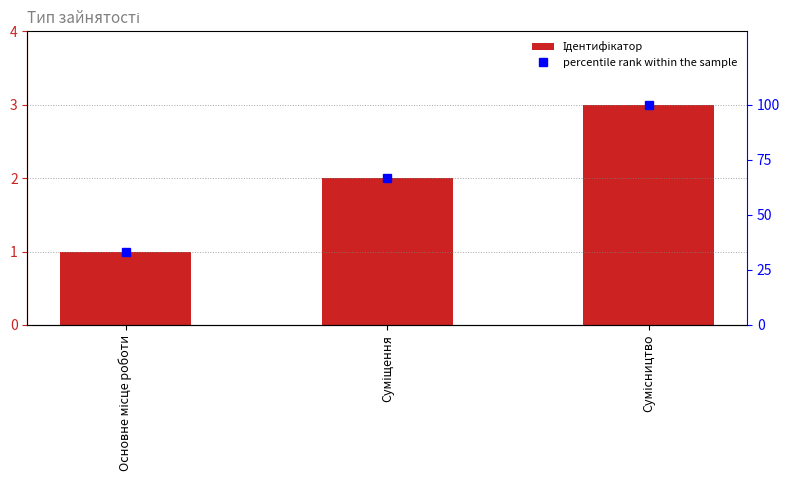

What are all the series names shown in the legend?

Ідентифікатор, percentile rank within the sample